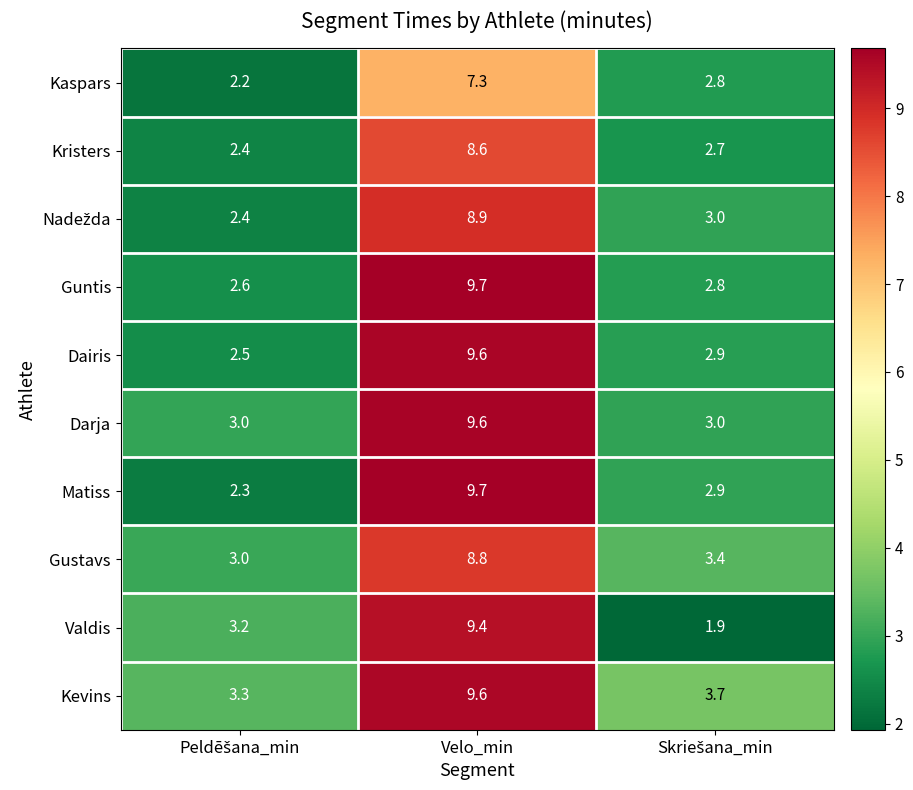

Is it true that Matiss equals 9.7 at Velo_min?

True